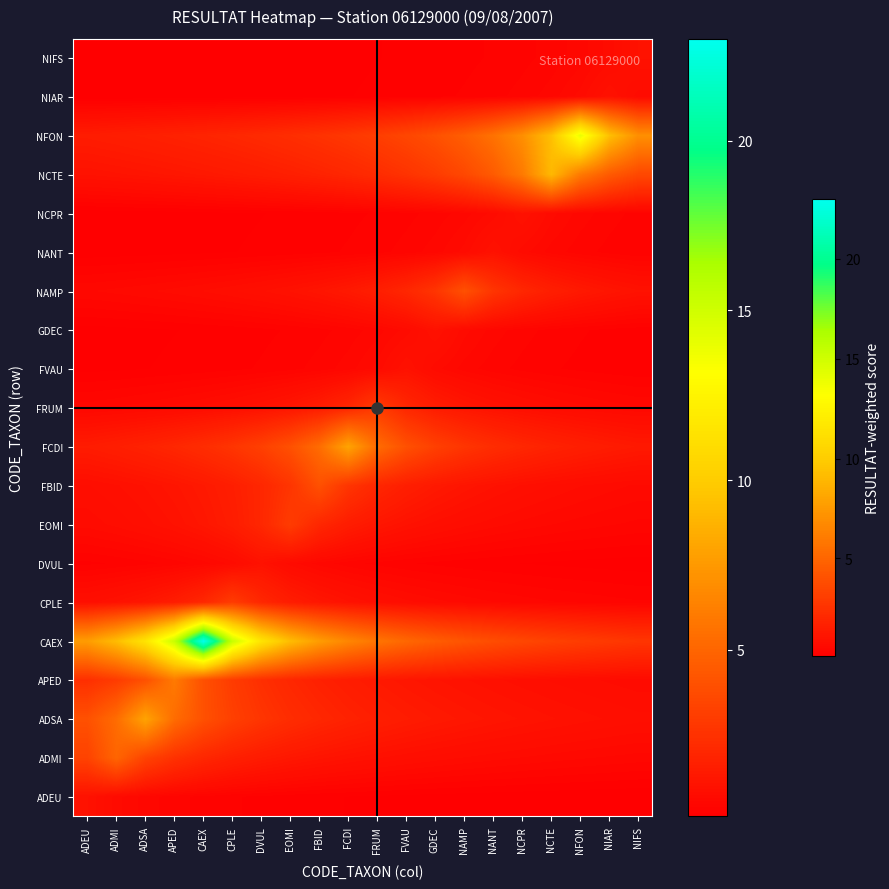

What is the maximum value shown in the chart?

23.0